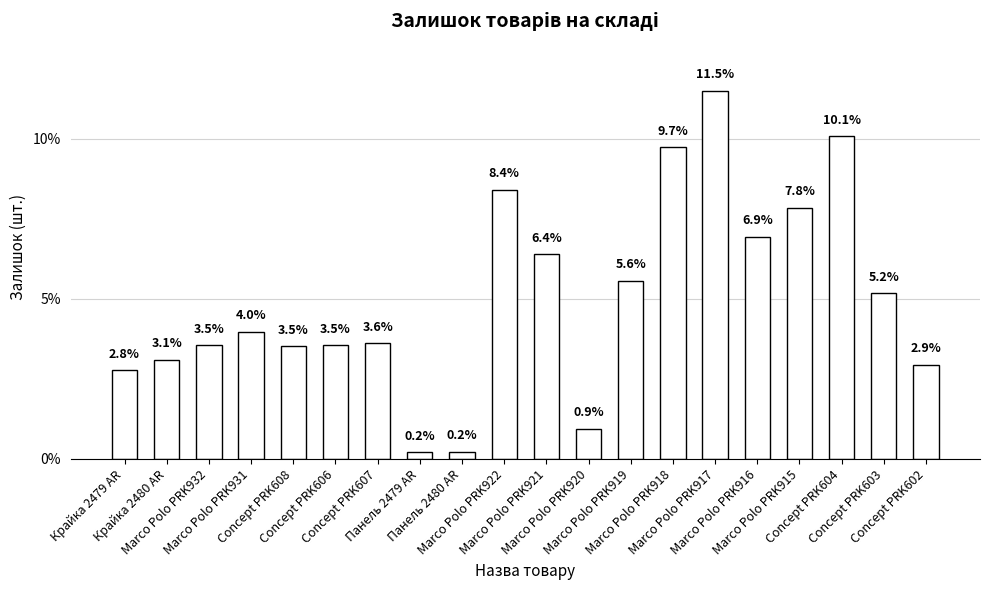

How many bars are there in total?

20